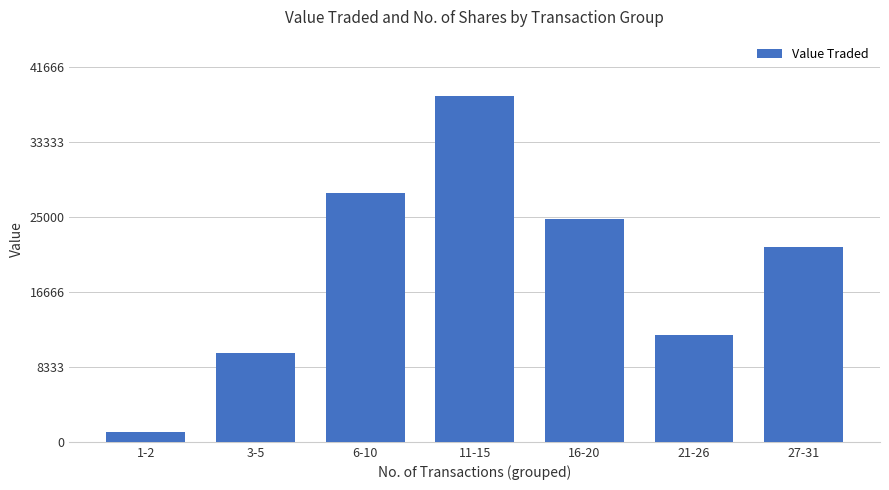

What is the sum of the values at 1-2 and 27-31?

22764